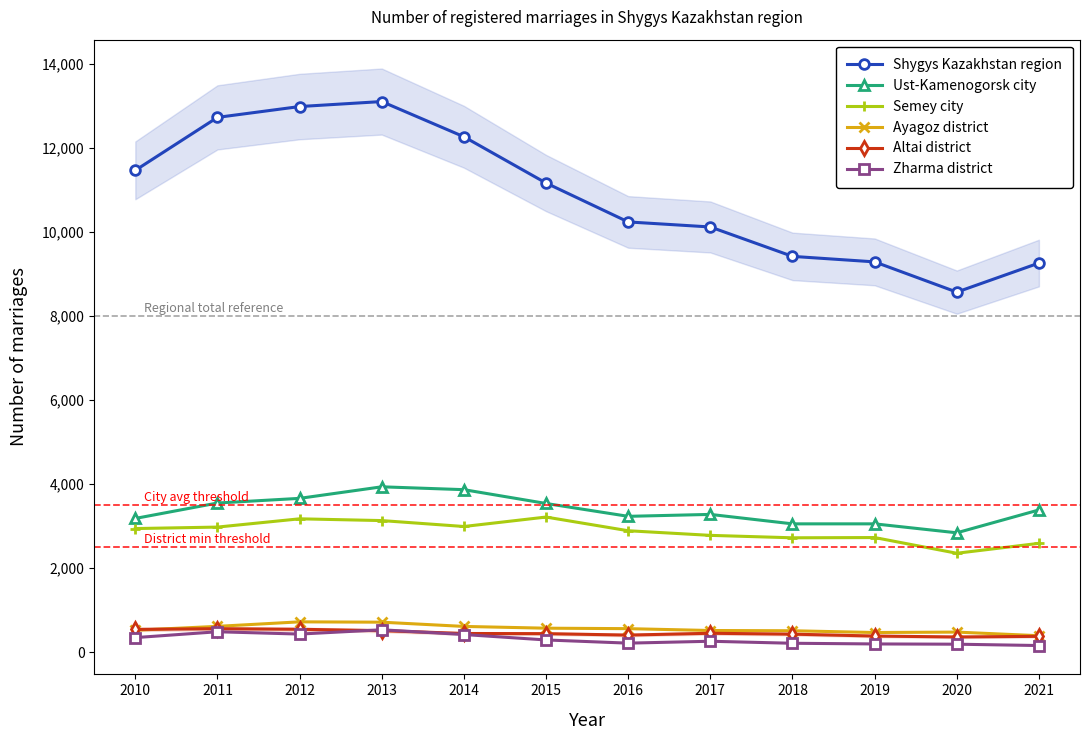

Which category has the highest value across all series?

2013